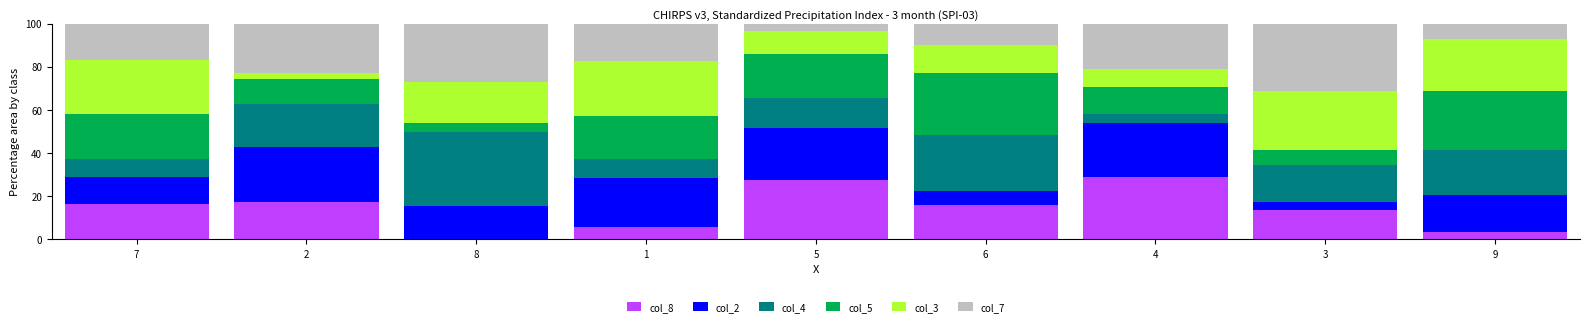

What is the highest value of the col_8 series?

29.2